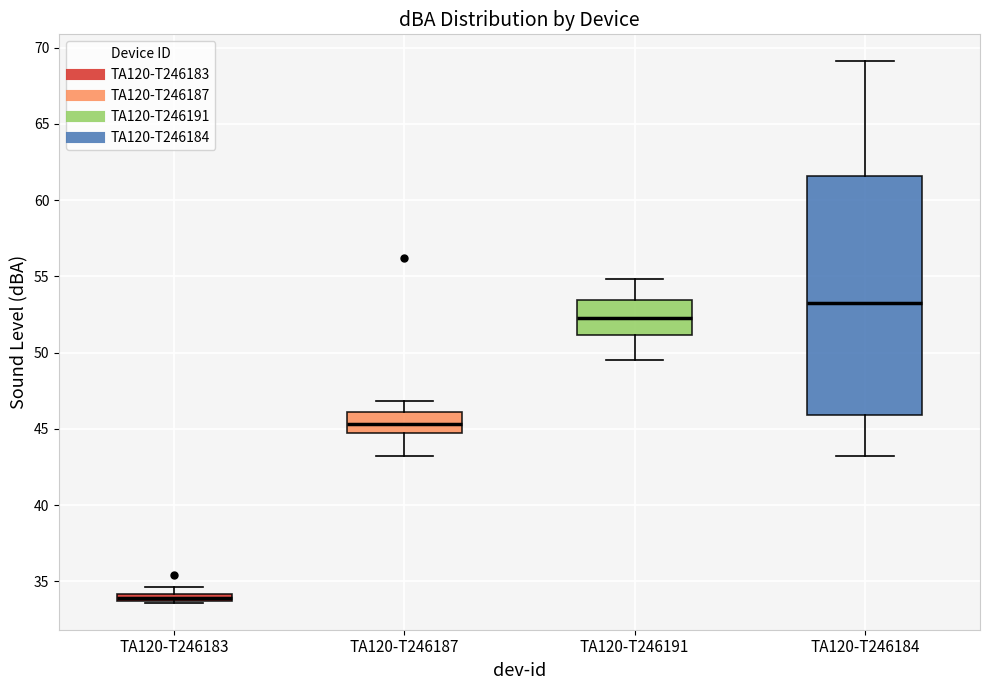

Which box has the highest median line?

TA120-T246184